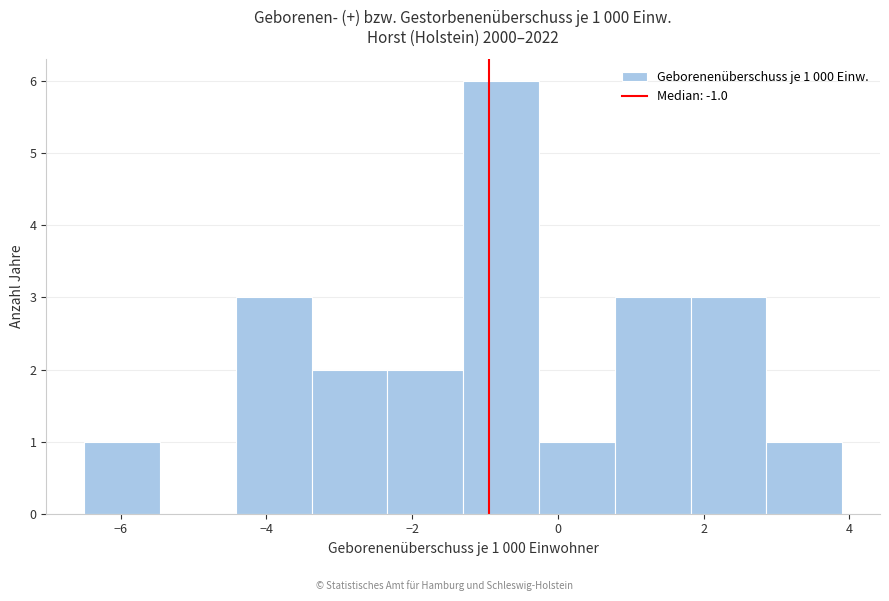

Over which range of the x-axis is the bar tallest?

-1.30 to -0.26